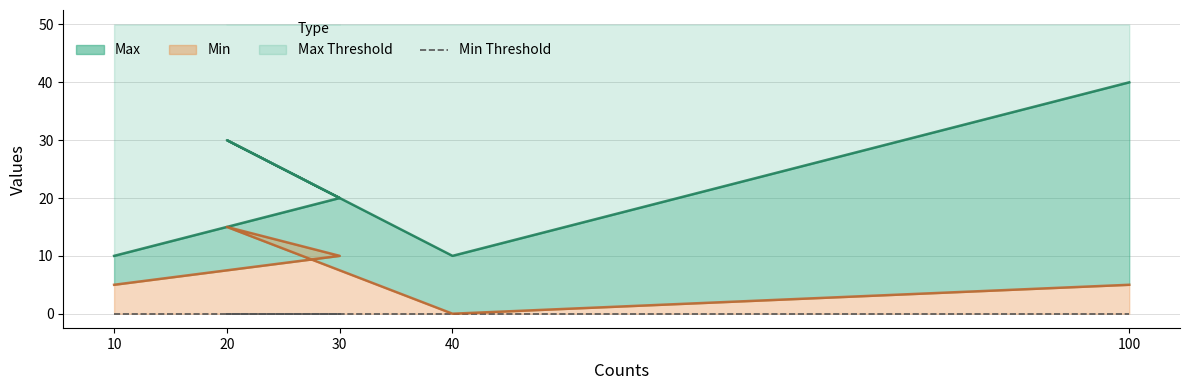

True or false: Min has a value of 10 at 30.

True